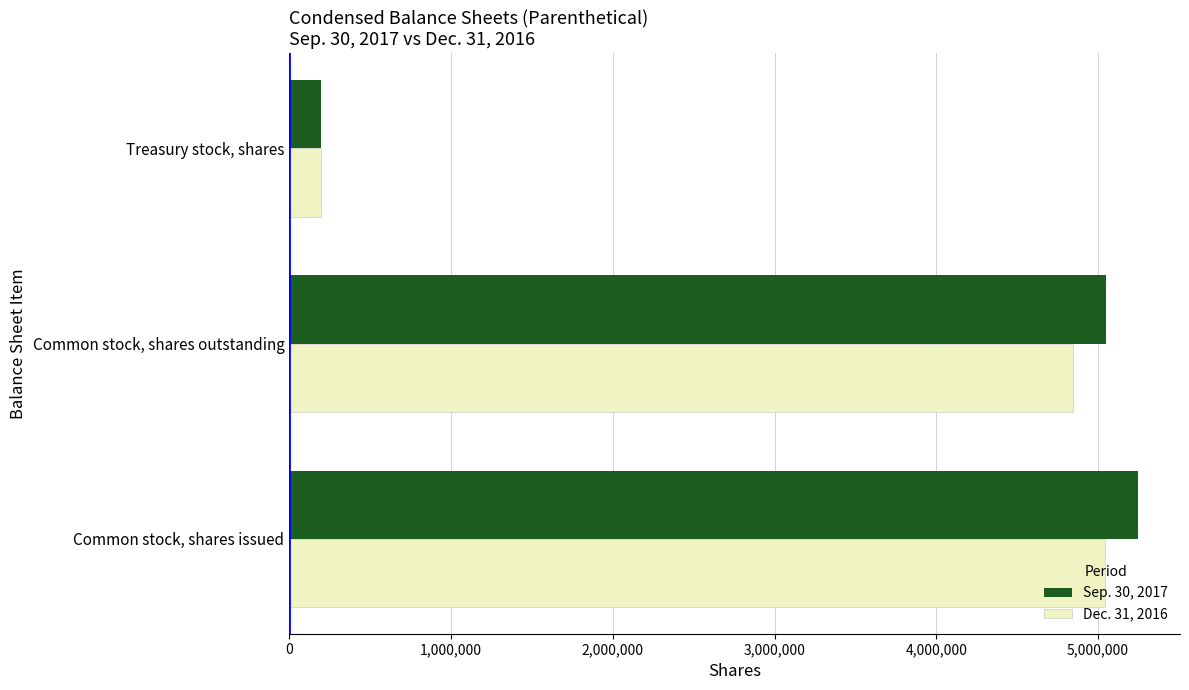

What is the total value across all series at Treasury stock, shares?

390896